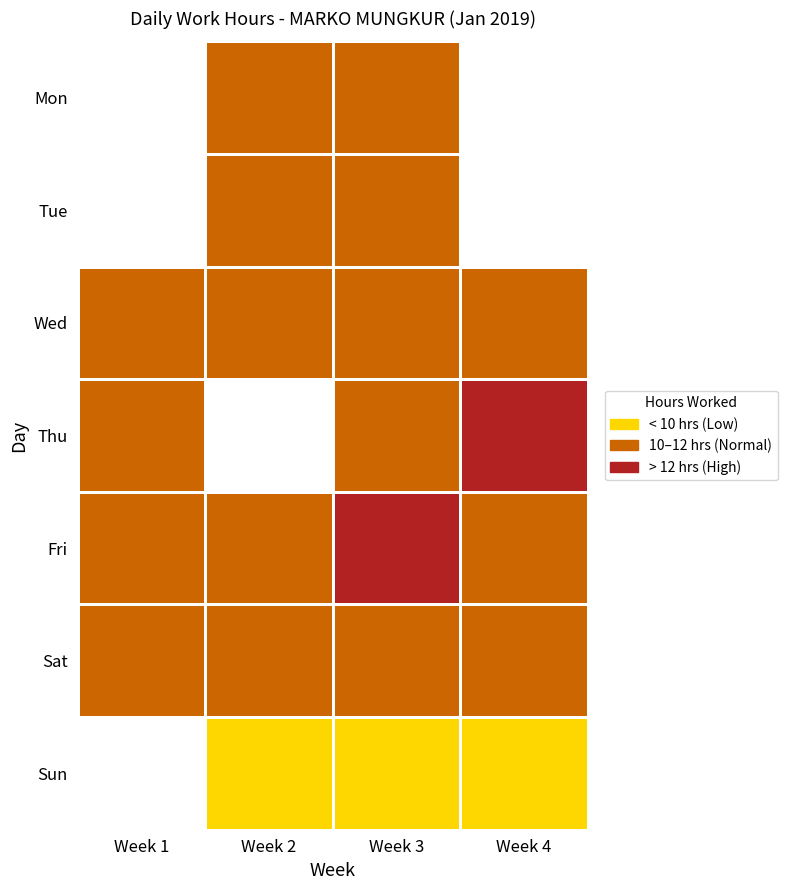

True or false: Mon has a value of 1.7 at Week 3.

False